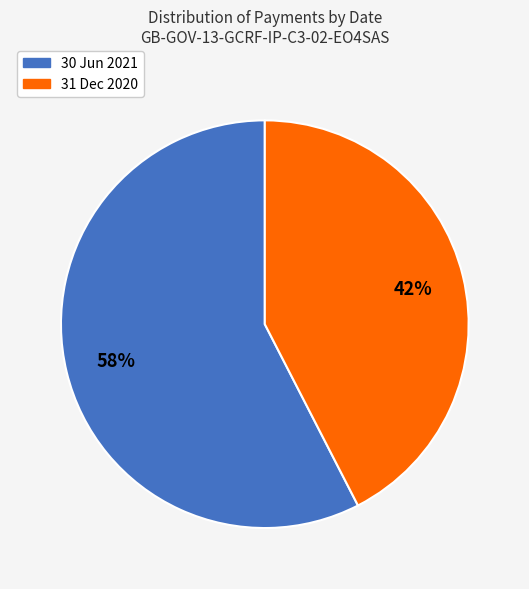

Approximately how many times larger is the value at 31 Dec 2020 compared to 30 Jun 2021?

0.7